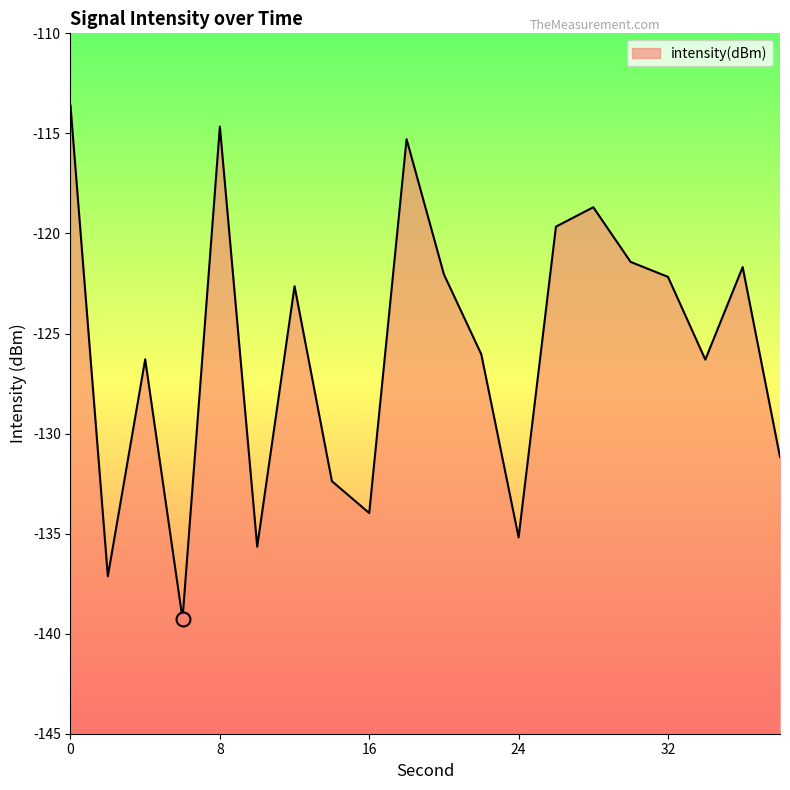

Which has a higher value, 5 or 24?

5